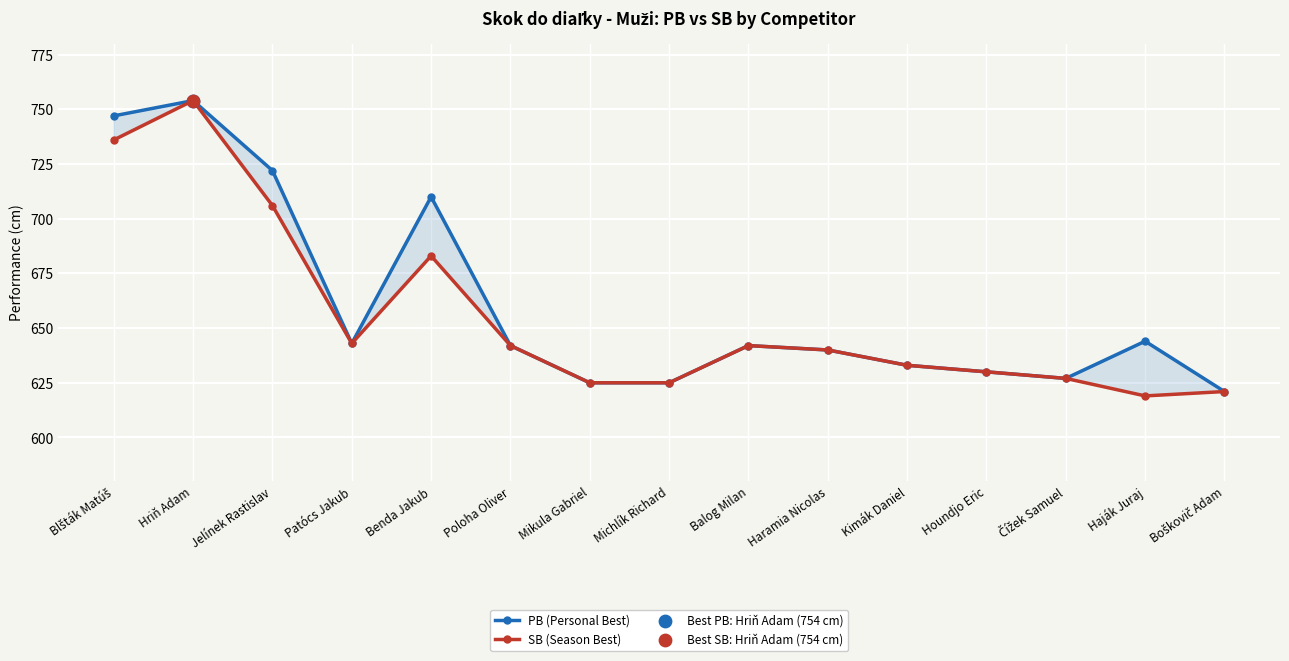

Which series contains the highest Y value?

PB (Personal Best)